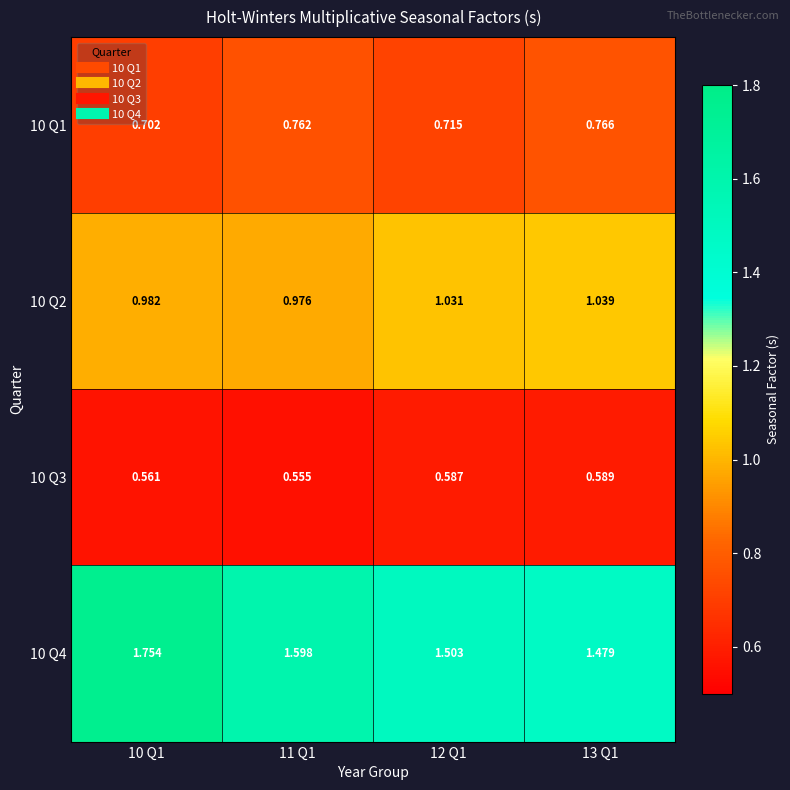

Which series has the widest spread of values?

10 Q4